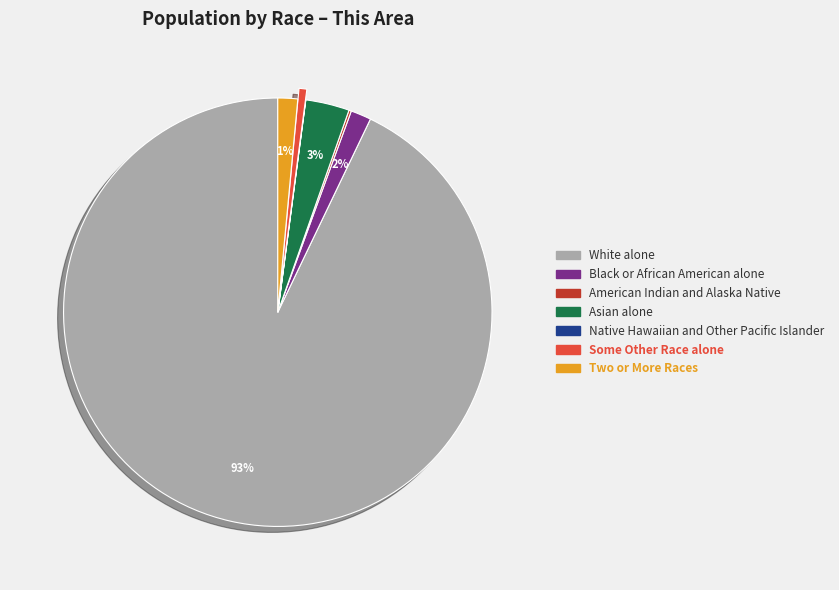

Between Some Other Race alone and Asian alone, which is larger?

Asian alone